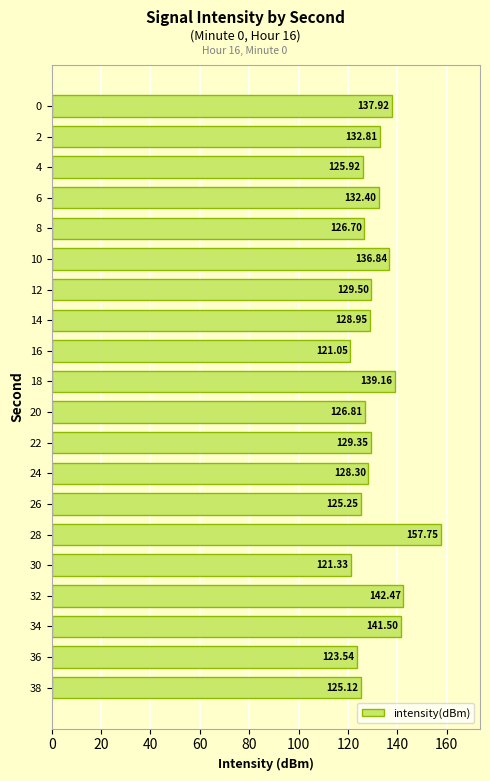

What is the difference between the values at 34 and 6?

9.1